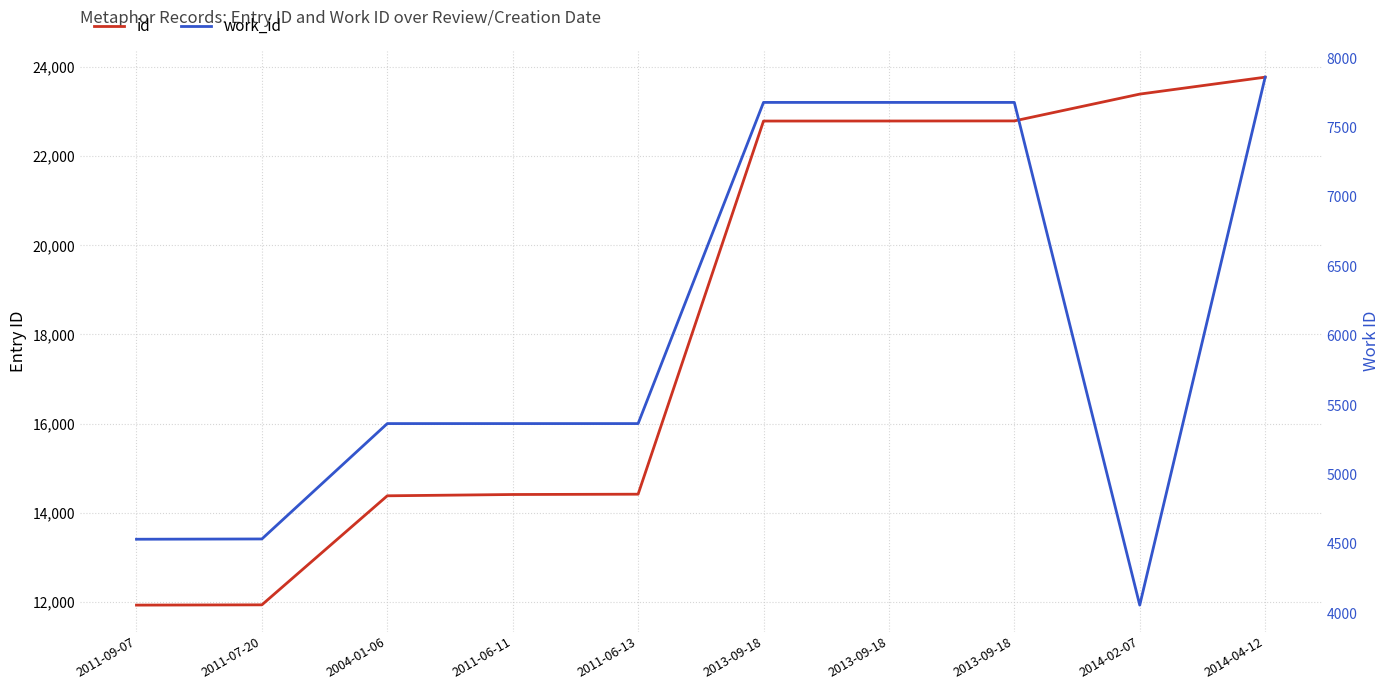

Reading left to right, transcribe all the data shown in this chart.

id: 2011-09-07=11924	2011-07-20=11930	2004-01-06=14378	2011-06-11=14407	2011-06-13=14414	2013-09-18=22791	2013-09-18=22792	2013-09-18=22794	2014-02-07=23396	2014-04-12=23776
work_id: 2011-09-07=4532	2011-07-20=4534	2004-01-06=5366	2011-06-11=5366	2011-06-13=5366	2013-09-18=7682	2013-09-18=7682	2013-09-18=7682	2014-02-07=4057	2014-04-12=7864